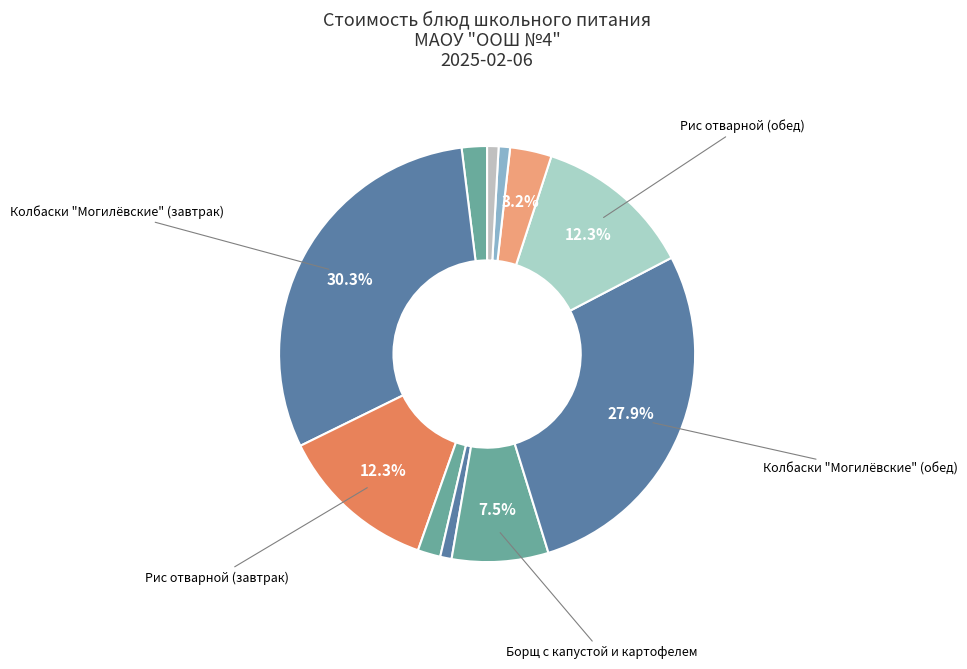

Count the number of slices in the pie.

11